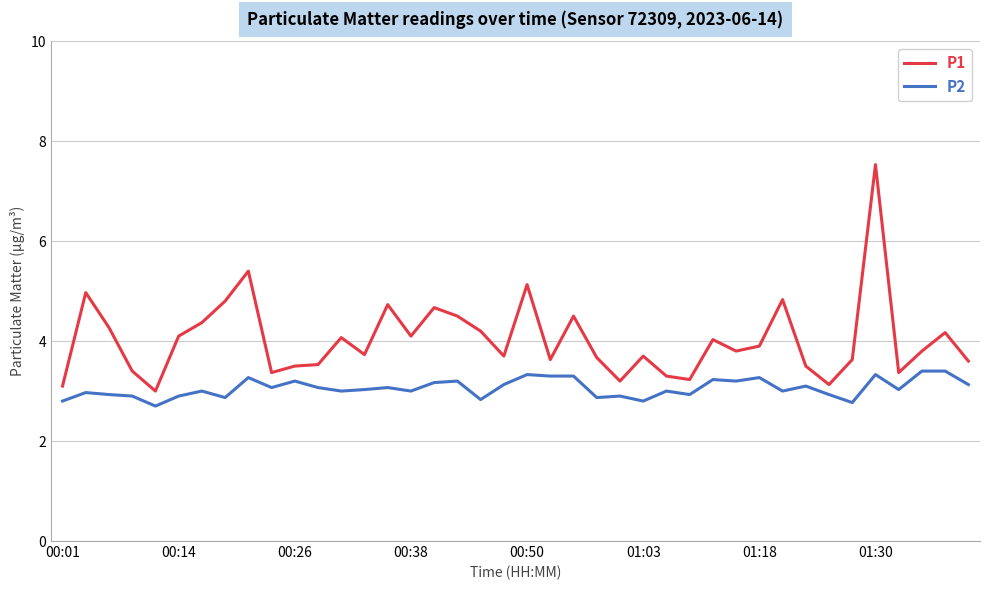

Which series has the largest total across all categories?

P1